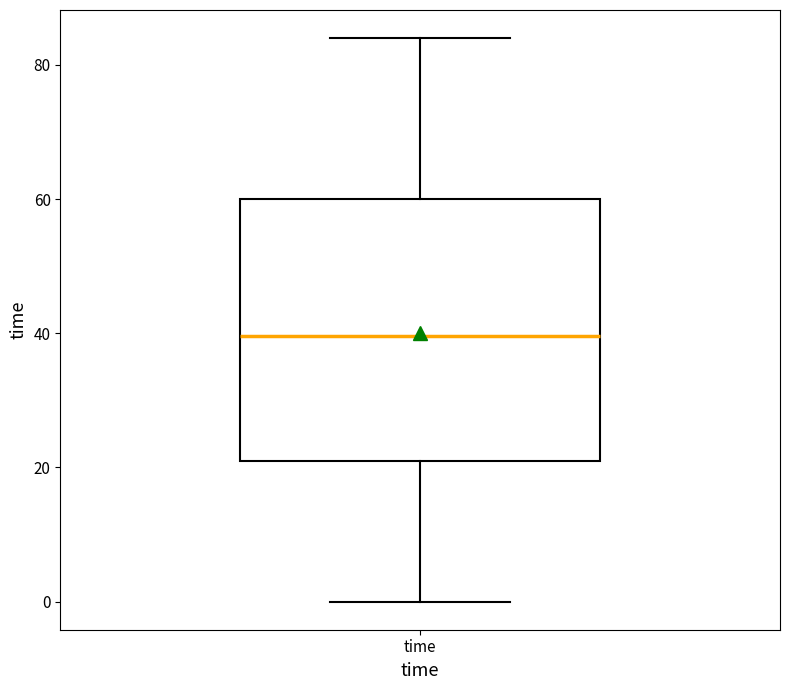

Where does the lower whisker of the box for time end on the y-axis? The values are not printed on the chart, so give them approximately, as read against the axis.

0